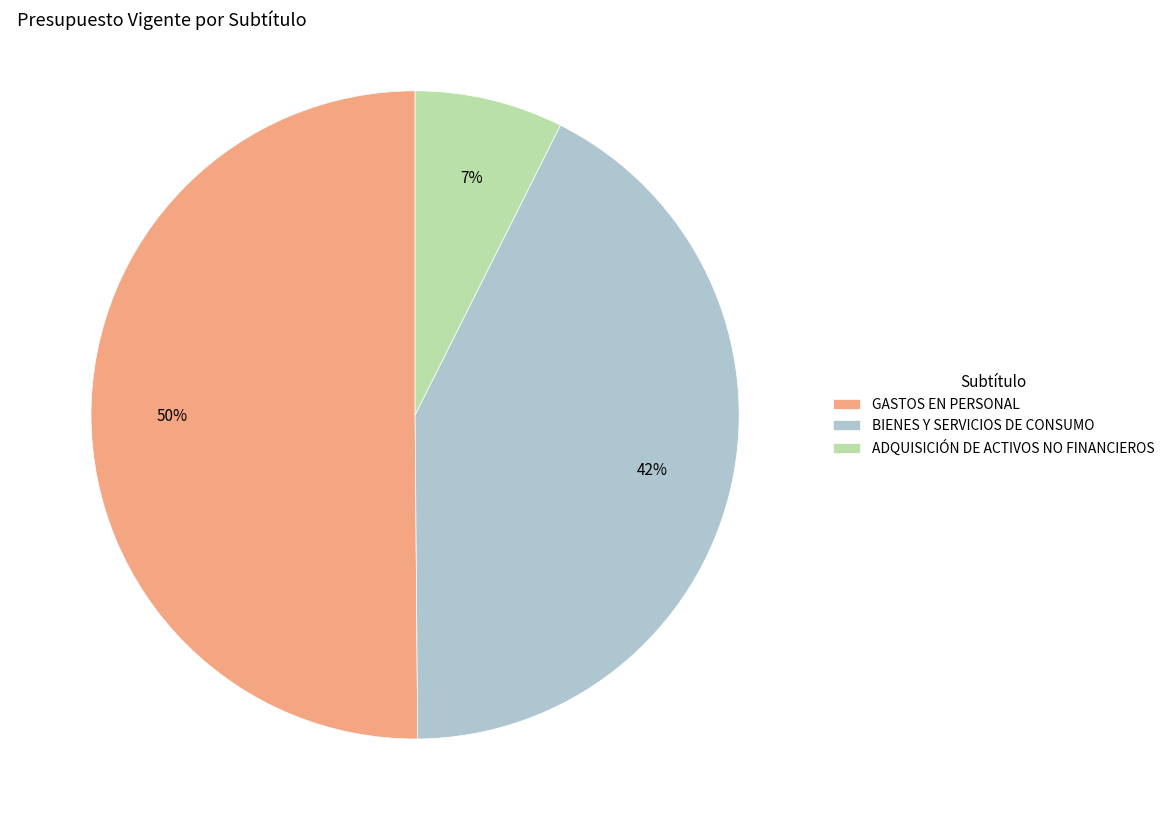

The BIENES Y SERVICIOS DE CONSUMO slice represents 42% of the pie. True or false?

True